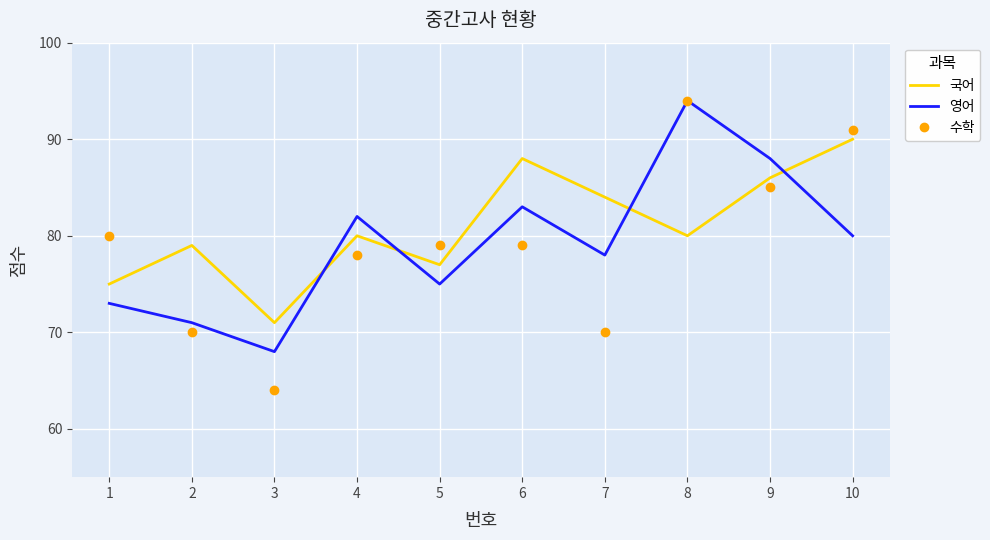

What is the spread (max minus min) of values at 9?

3